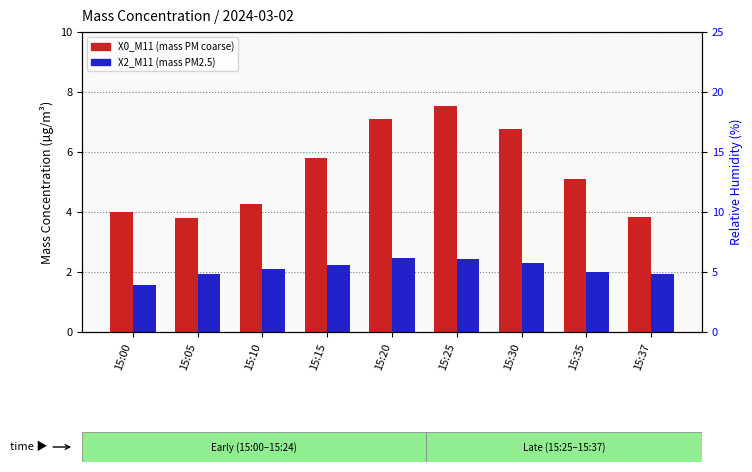

What is the difference between the second highest and second lowest values in the X2_M11 (mass PM2.5) series?

0.5